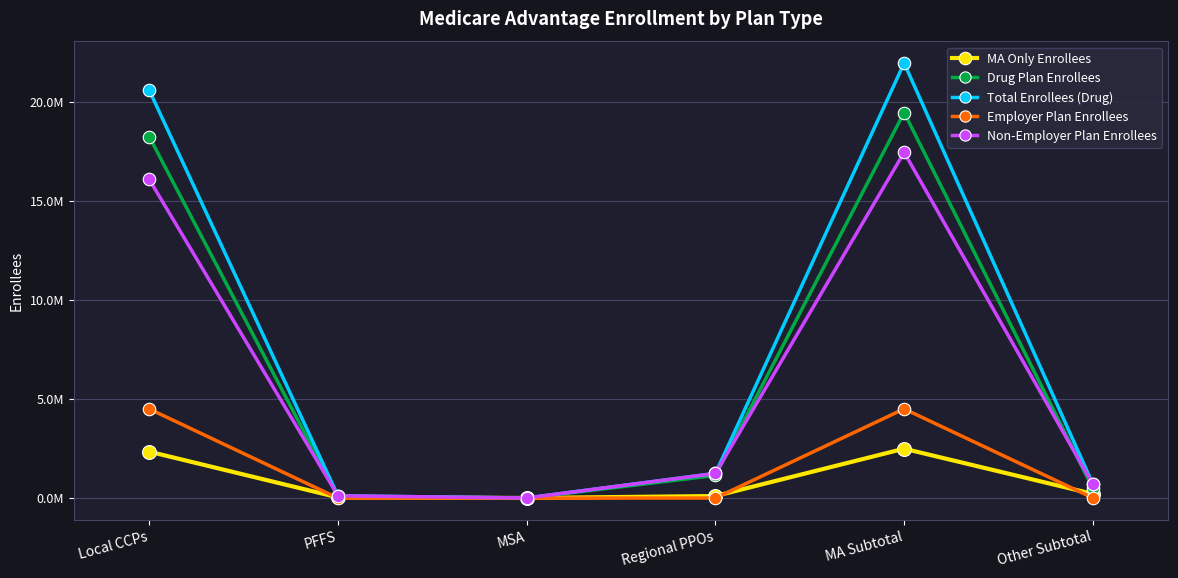

Does the chart display data point markers on the line(s)?

Yes